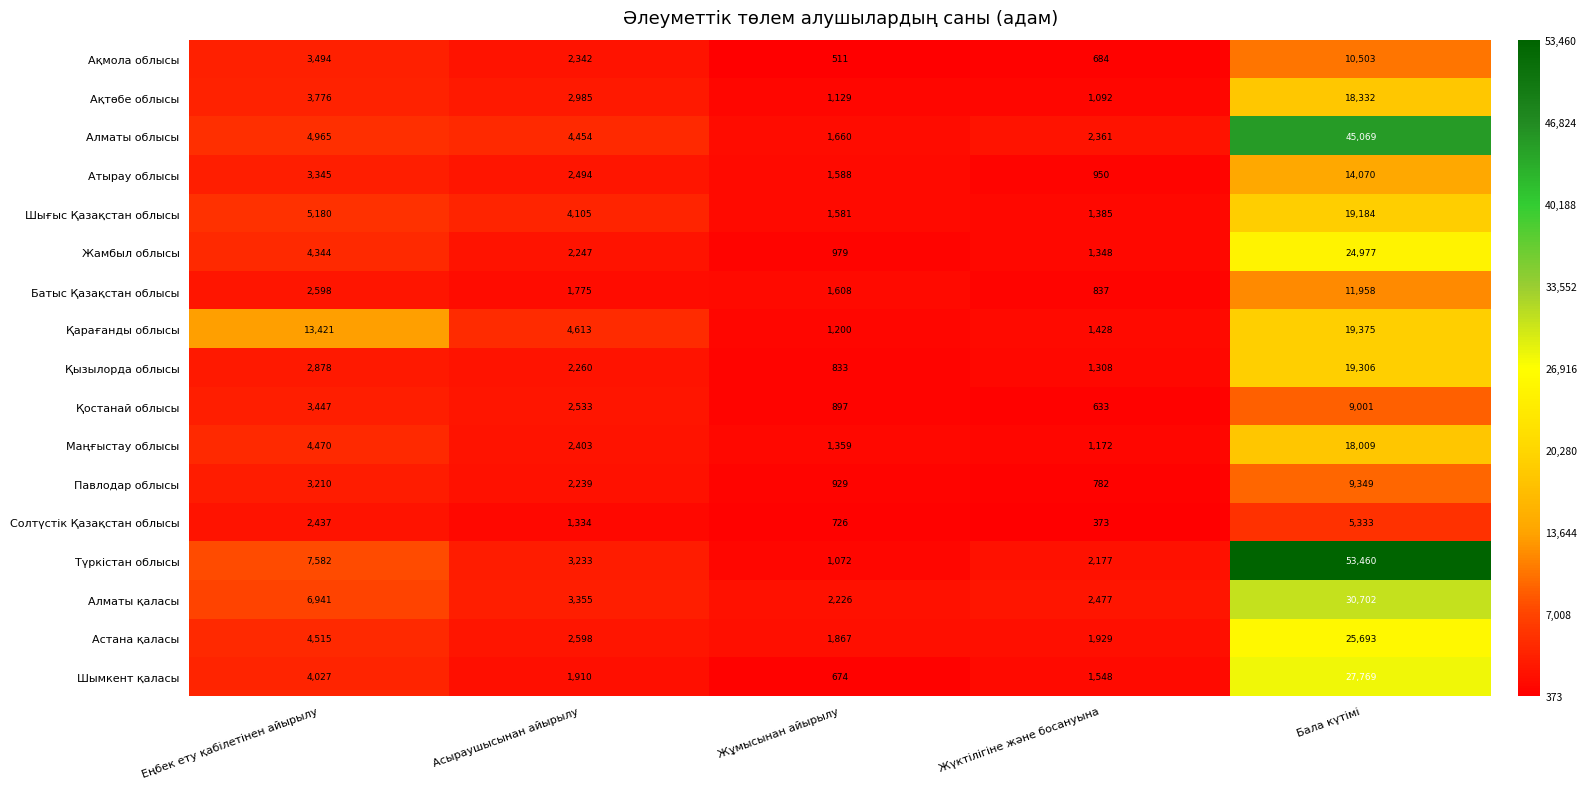

At which category is the sum across all series the highest?

Бала күтімі